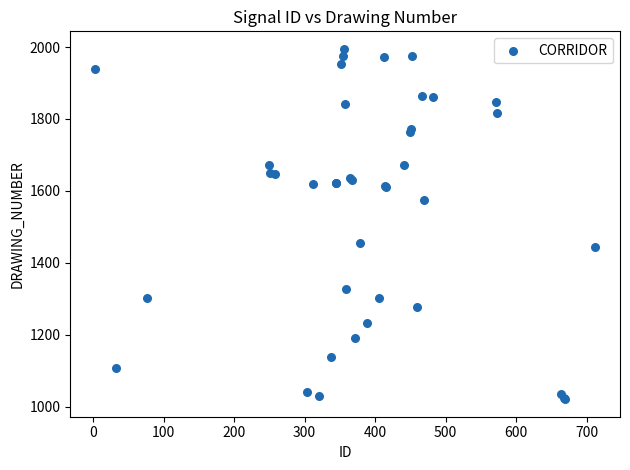

What Y value in the scatter plot is closest to 1508?

1455